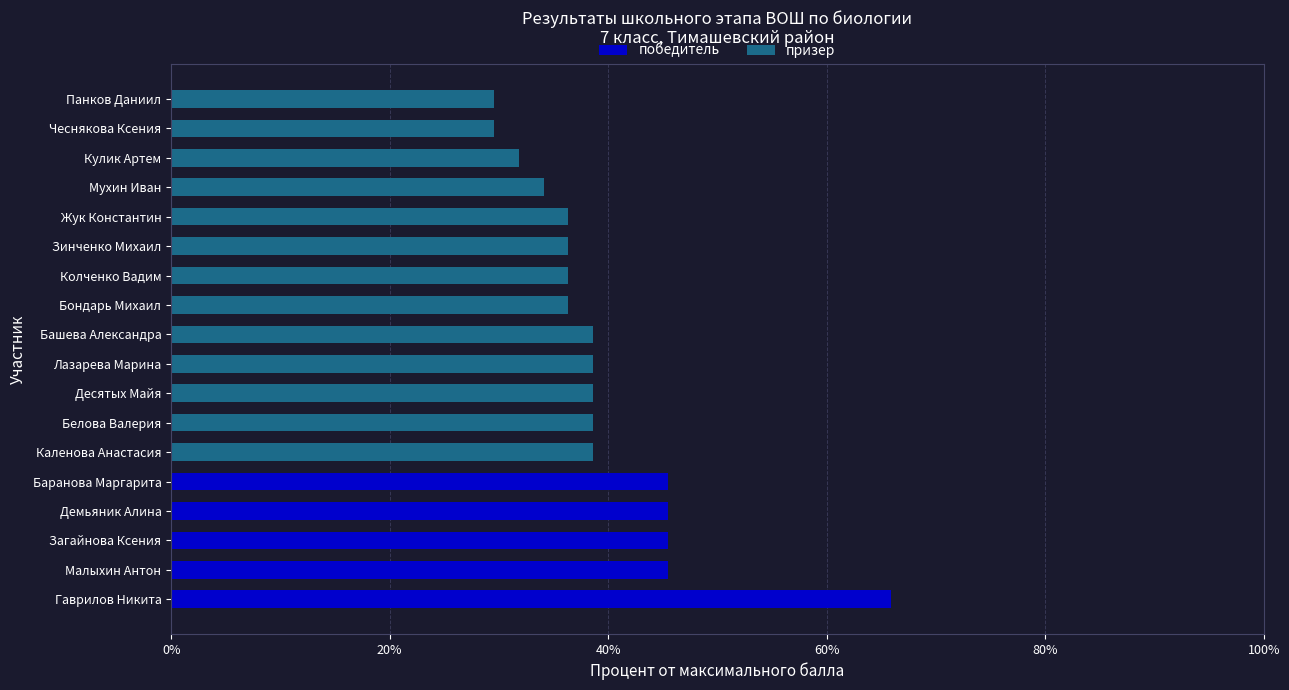

What is the total value across all series at Жук Константин?

36.4